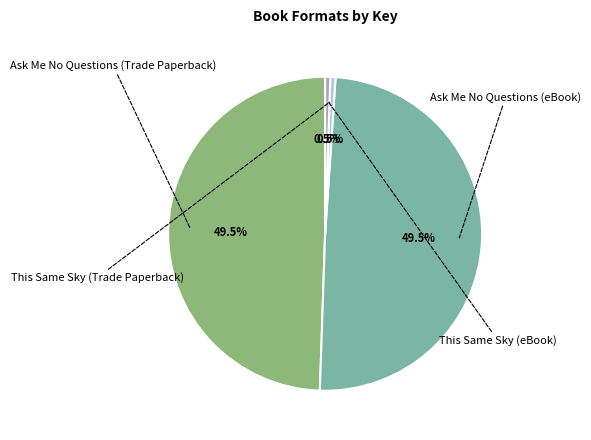

Is there any slice that represents more than half of the pie?

No